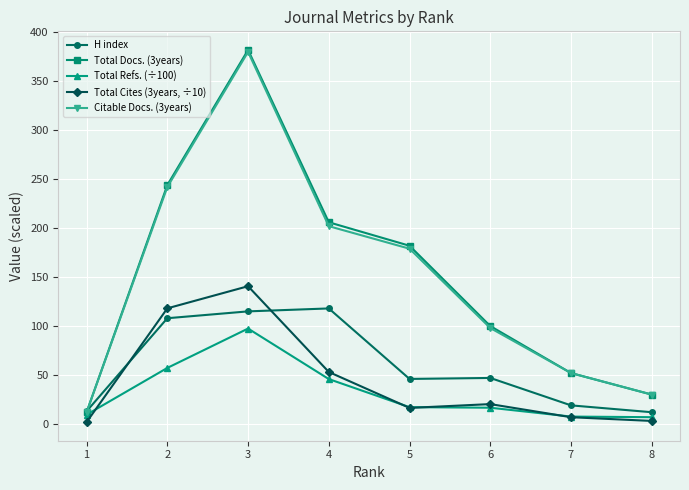

Where does the Total Refs. (÷100) series first go above 17?

2